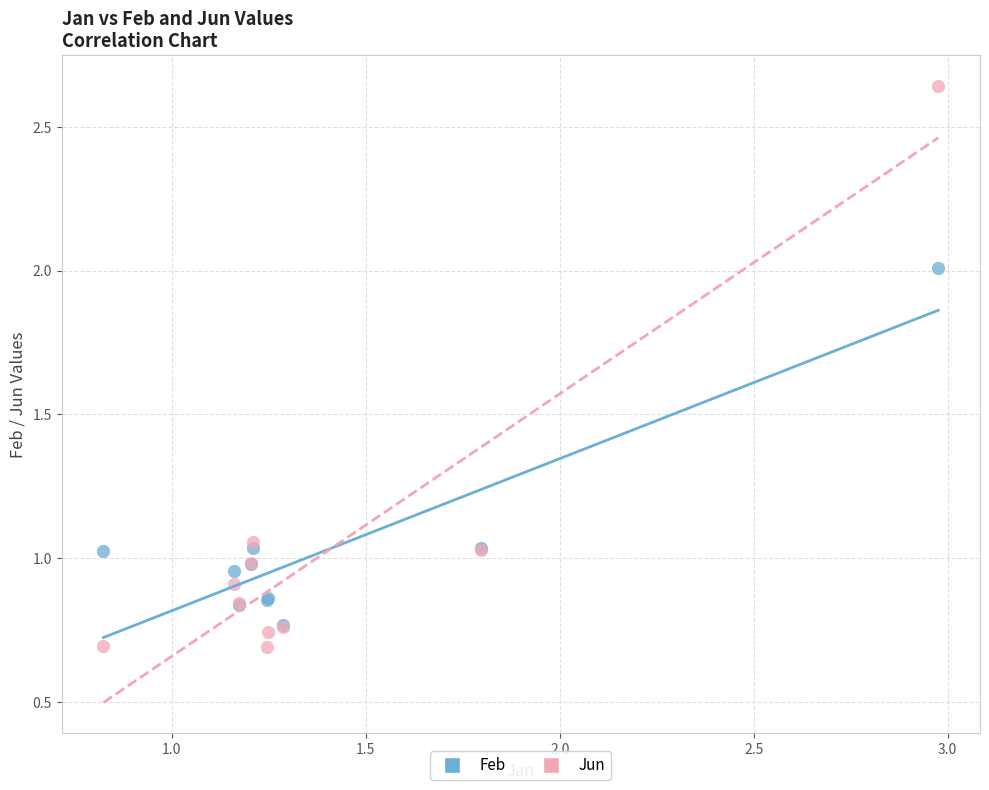

Which series contains the highest Y value?

Jun